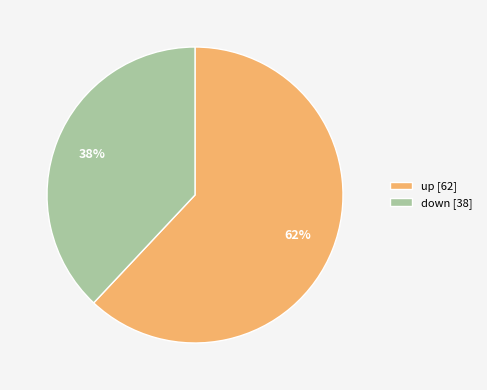

Between down and up, which is larger?

up